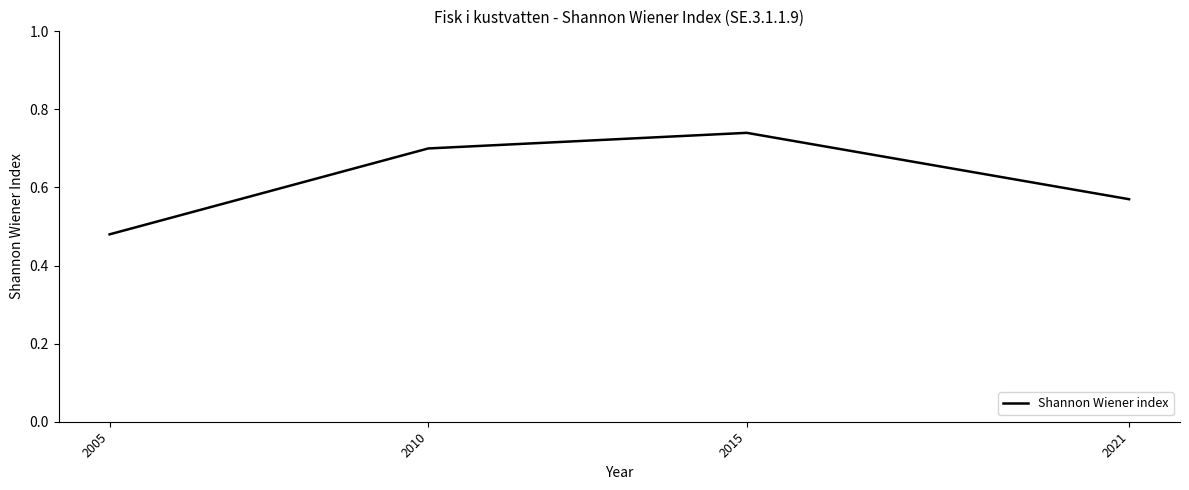

Which category has the highest value across all series?

2015